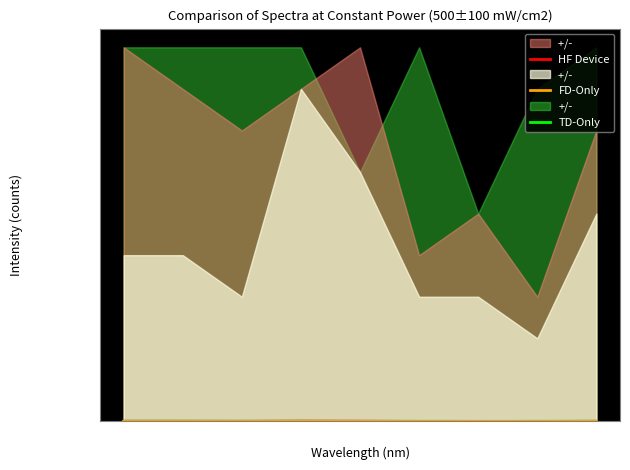

True or false: FD-Only has more than 1 interior local peaks.

False